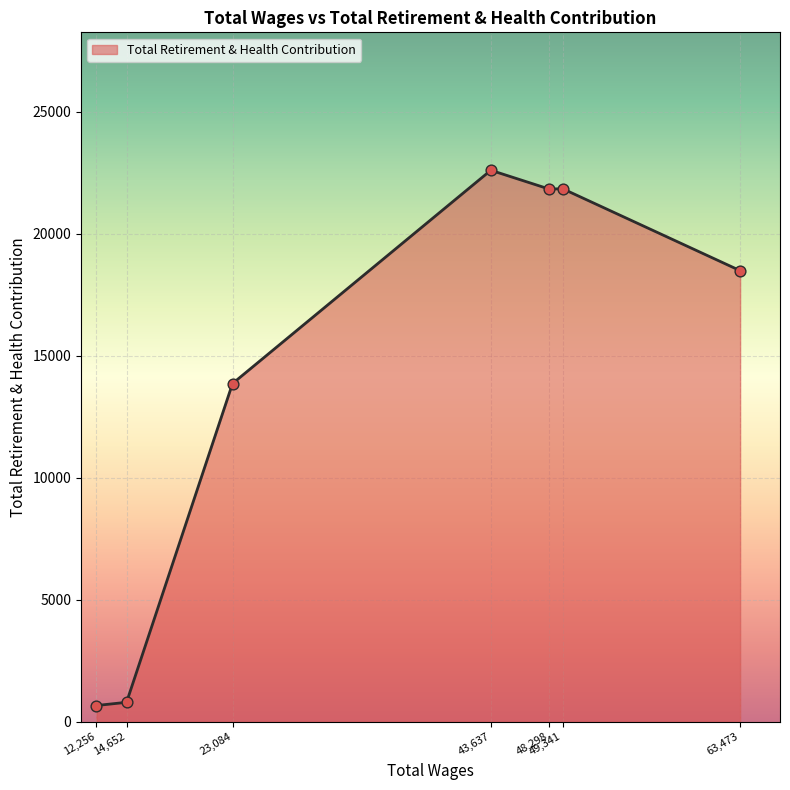

Approximately how many times larger is the value at 23,084 compared to 48,298?

0.6